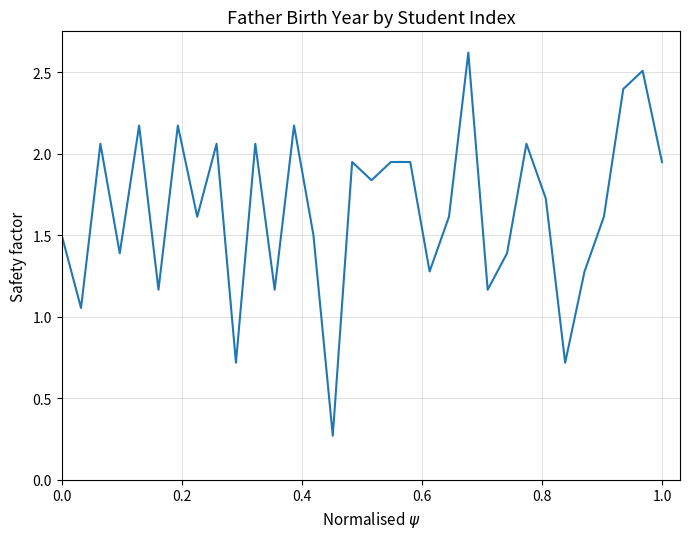

What is the greatest value displayed?

2.6